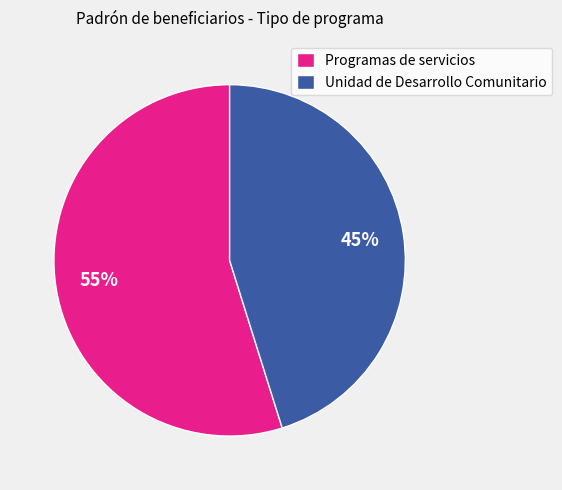

Which slice is the largest?

Programas de servicios